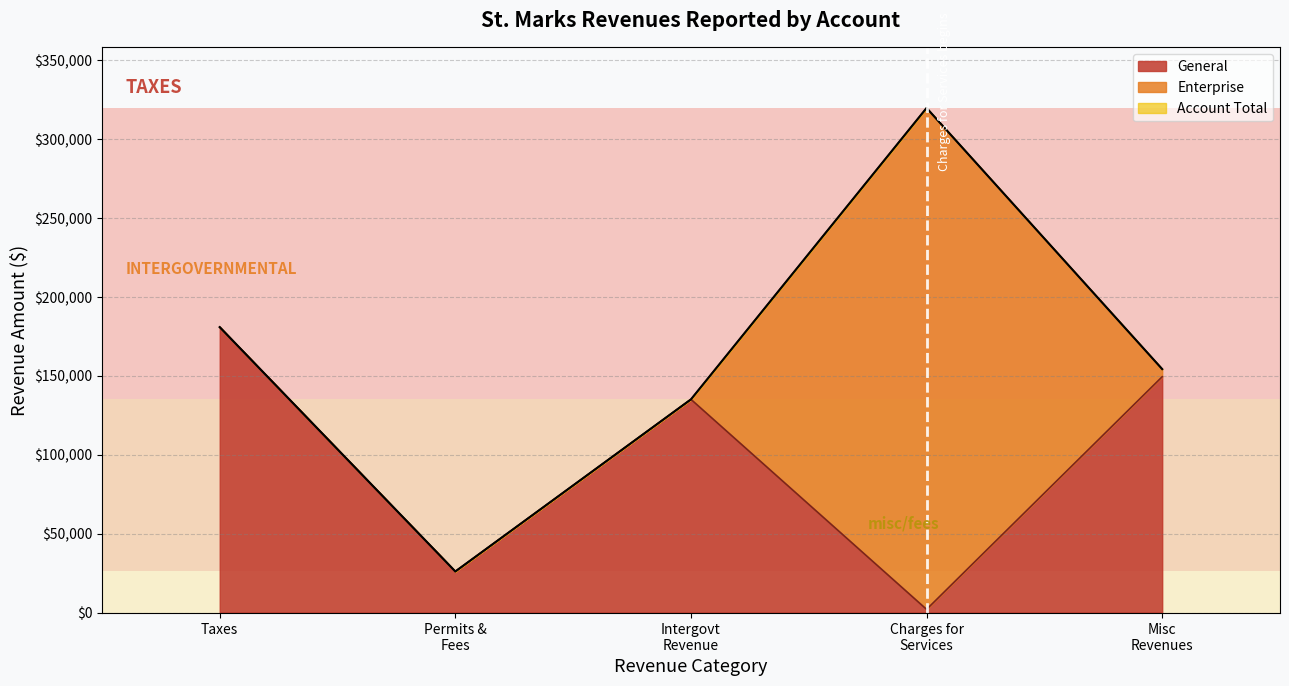

True or false: Account Total and General cross at least once.

False